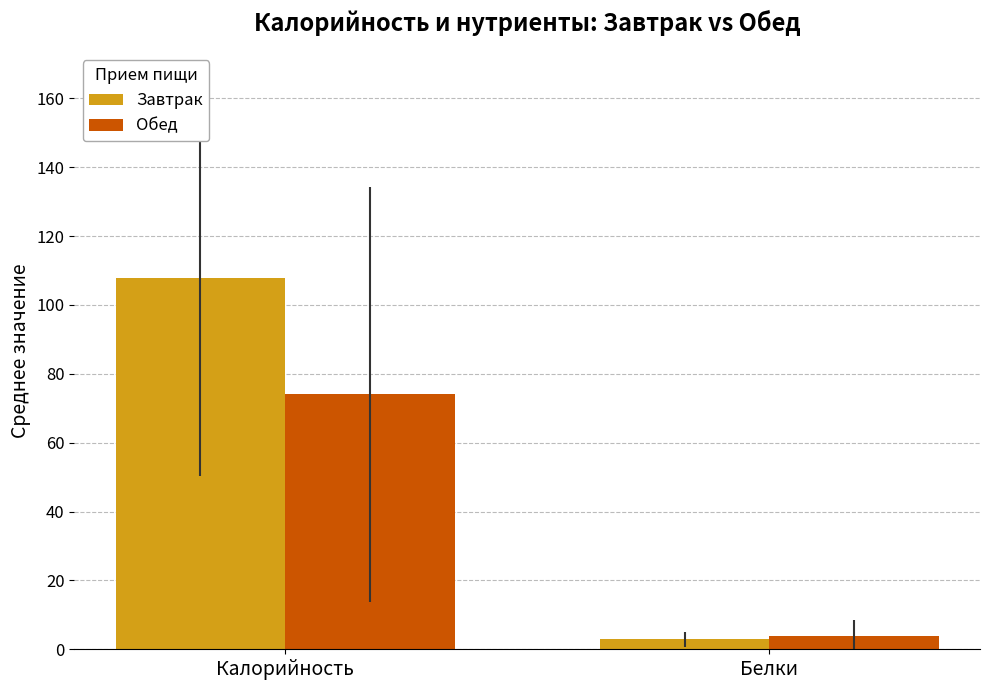

At which label does Обед reach its peak?

Калорийность